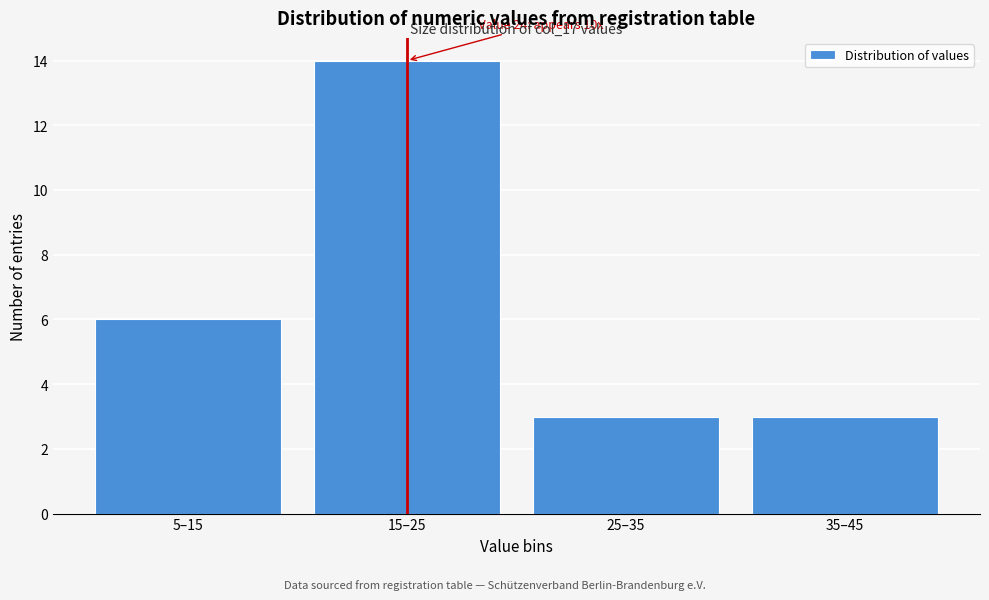

Reading right to left, transcribe all the data shown in this chart.

3	3	14	6